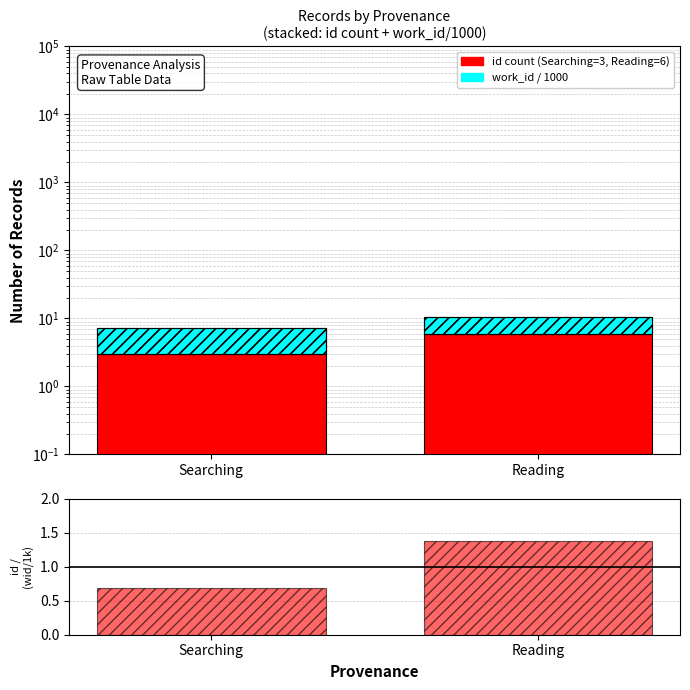

What is the total value across all series at Reading?

11.7